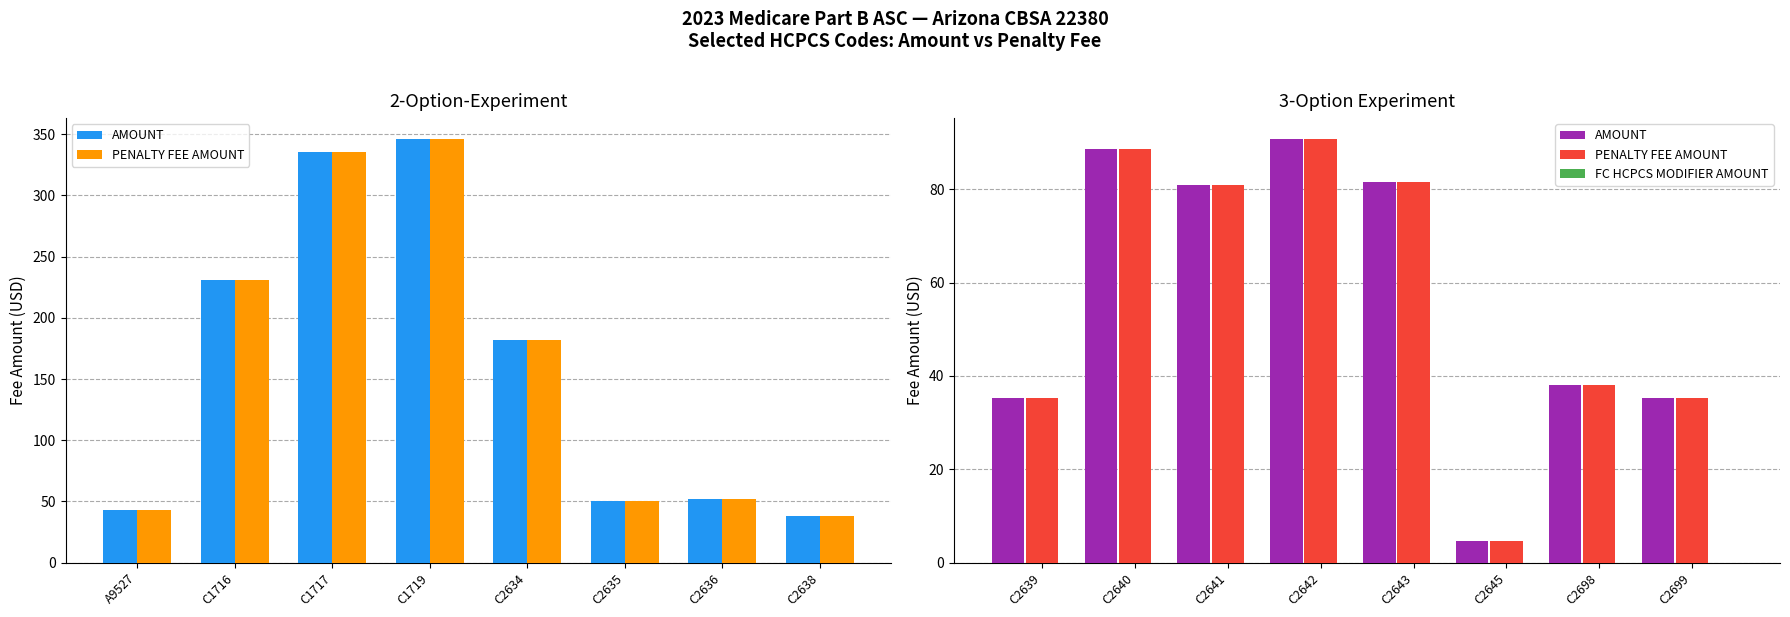

Which series has the largest total across all categories?

AMOUNT